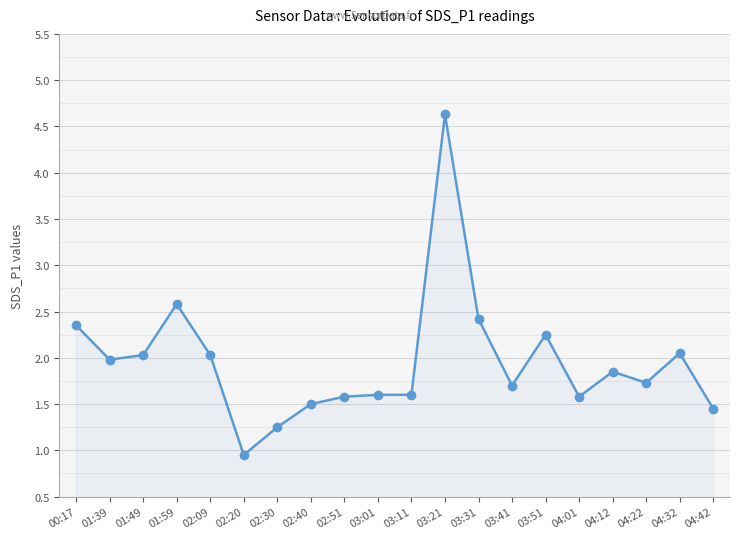

What is the approximate value at 01:39?

2.0